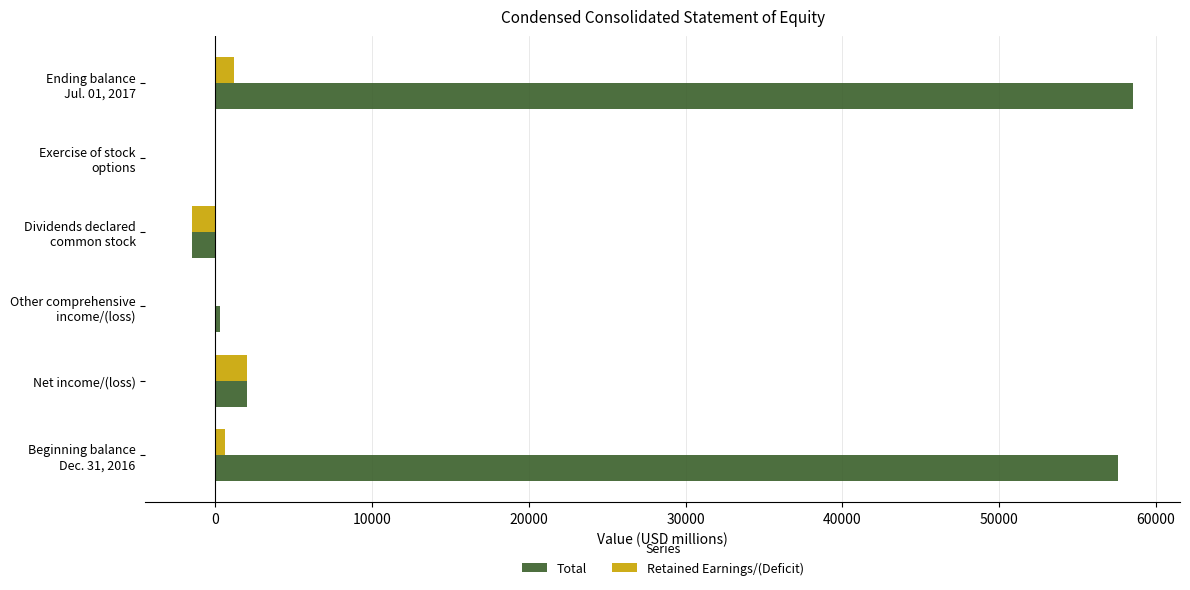

What is the average value of the Total series?

19515